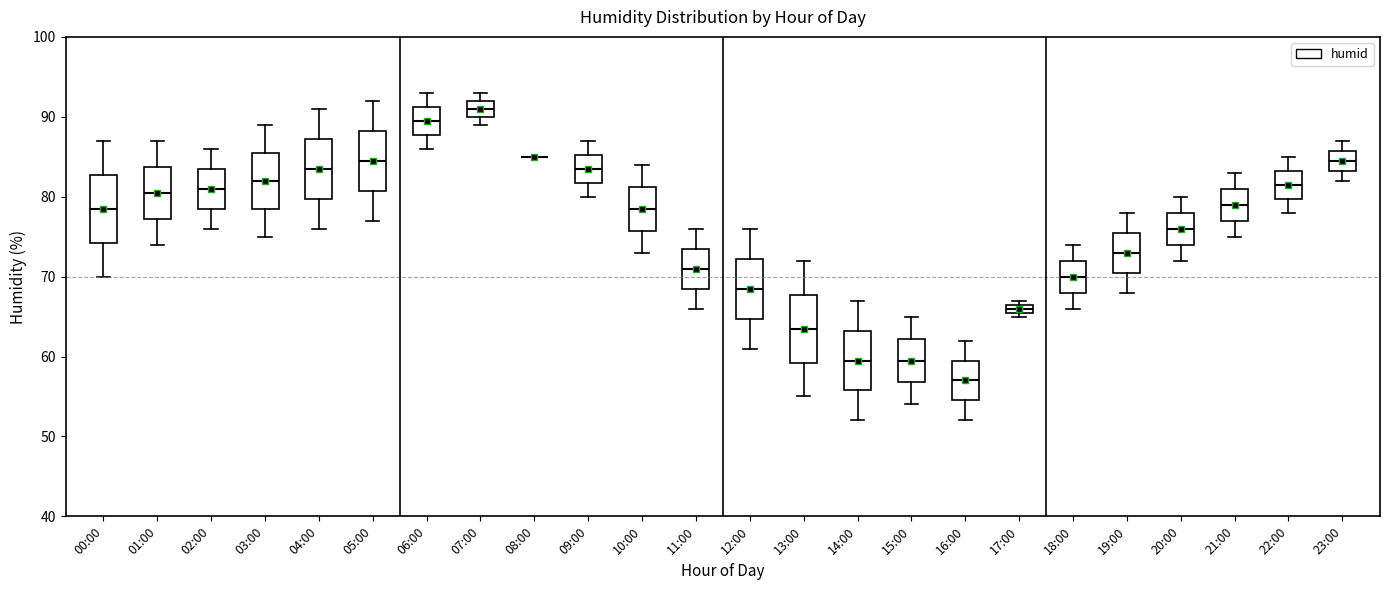

Where is the upper edge of the box for 10:00 on the y-axis? The values are not printed on the chart, so give them approximately, as read against the axis.

81